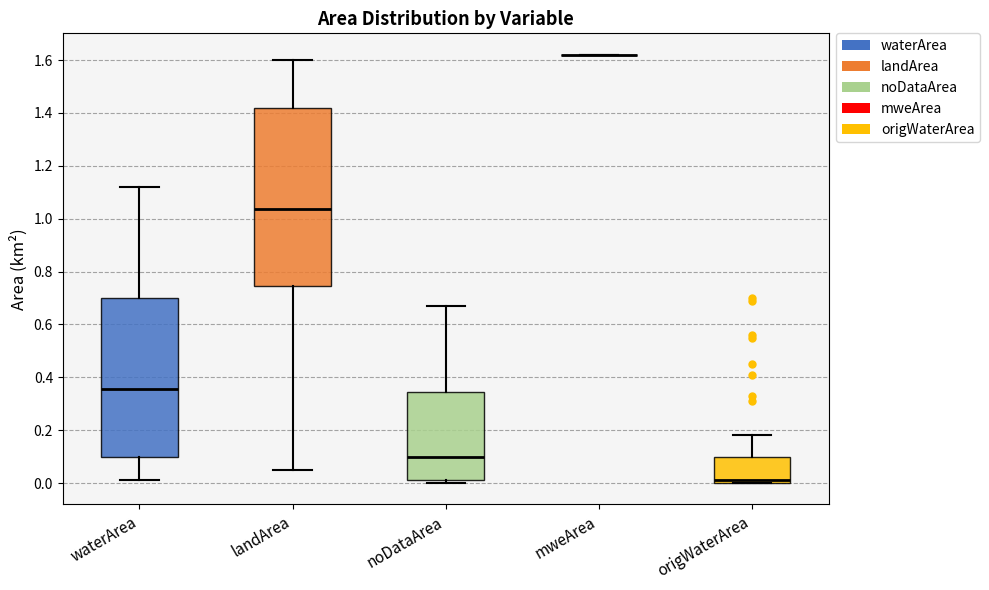

Comparing the boxes themselves (not the whiskers), which one is the tallest?

landArea